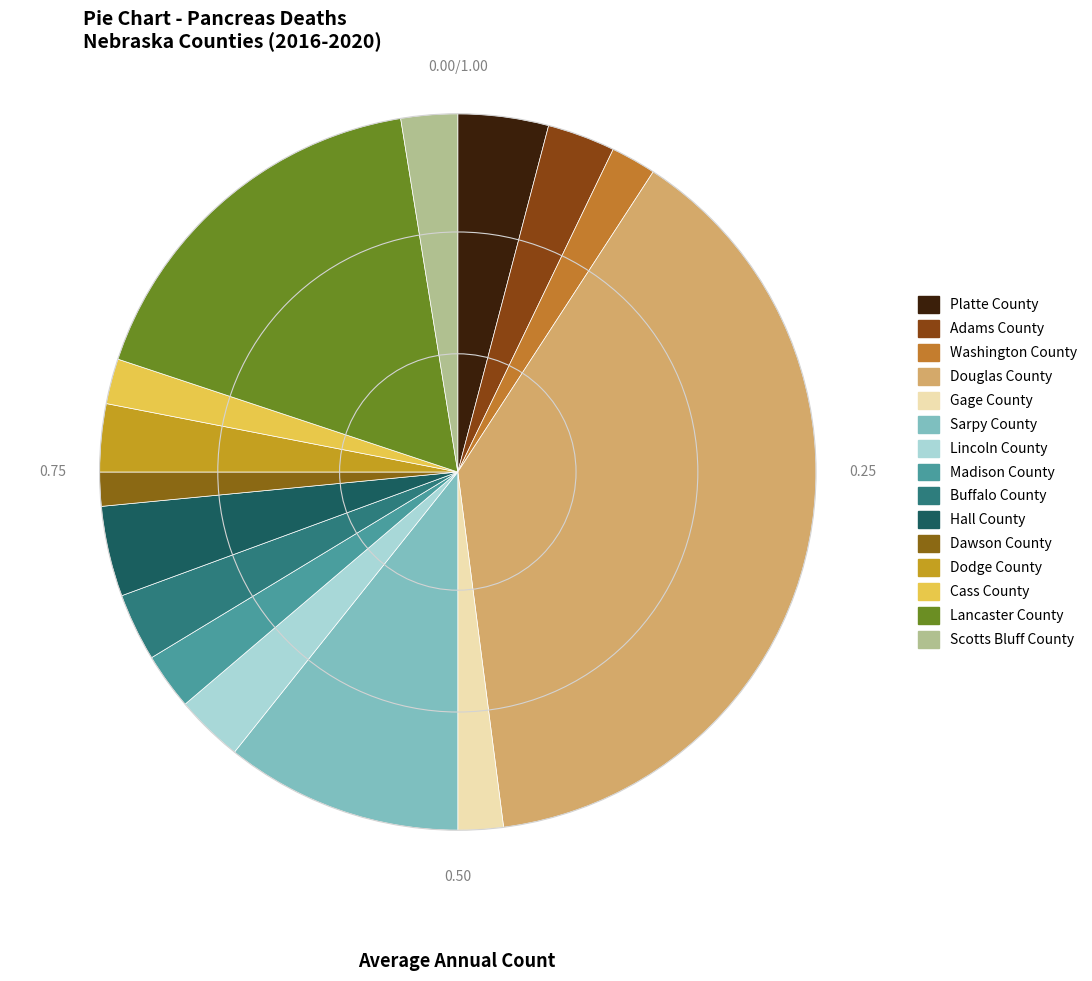

Which category has the smallest portion of the pie?

Dawson County